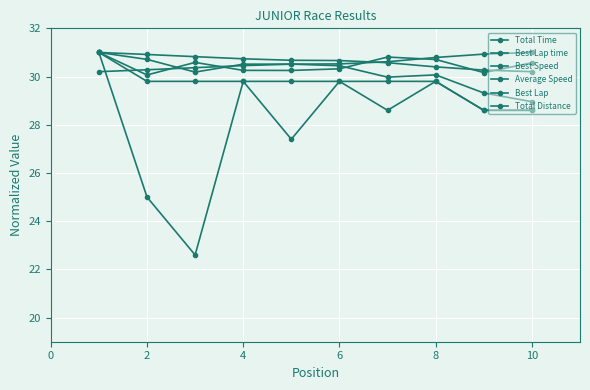

True or false: Total Distance and Average Speed intersect in this chart.

False